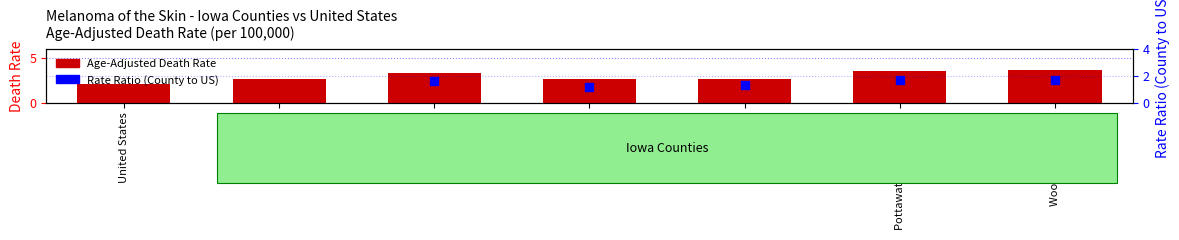

What is the change in value from Iowa to Scott County?

+0.7